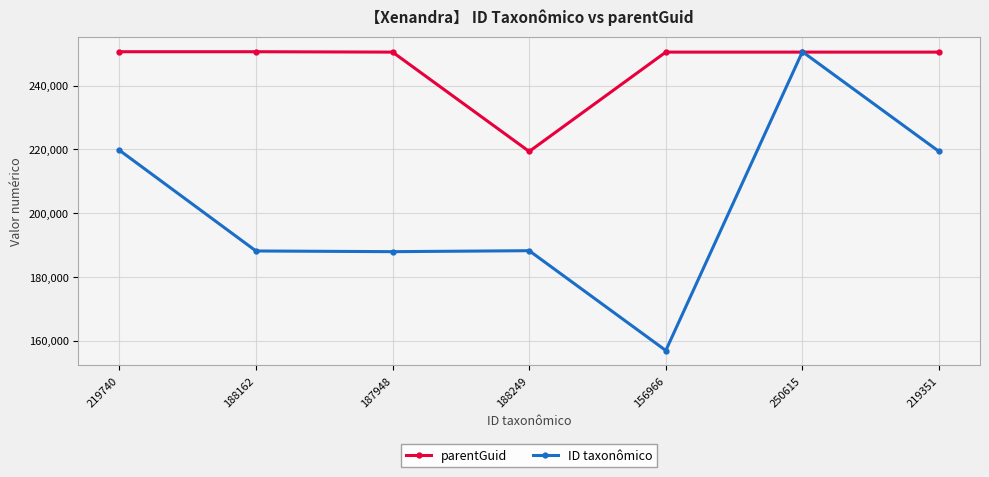

Between 187948 and 250615, which series saw the biggest shift?

ID taxonômico